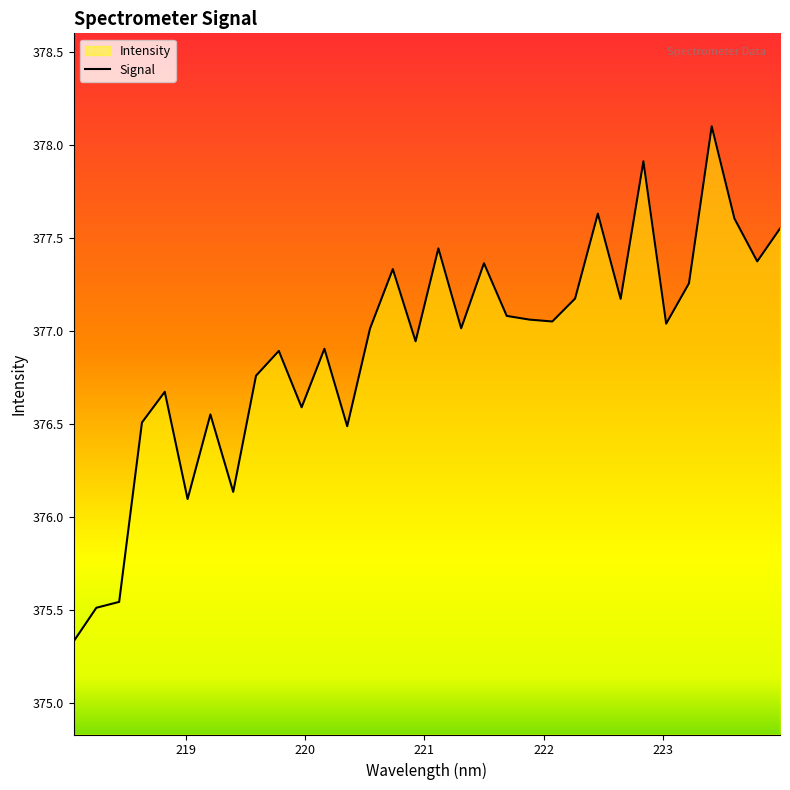

How many series are shown in this chart?

1